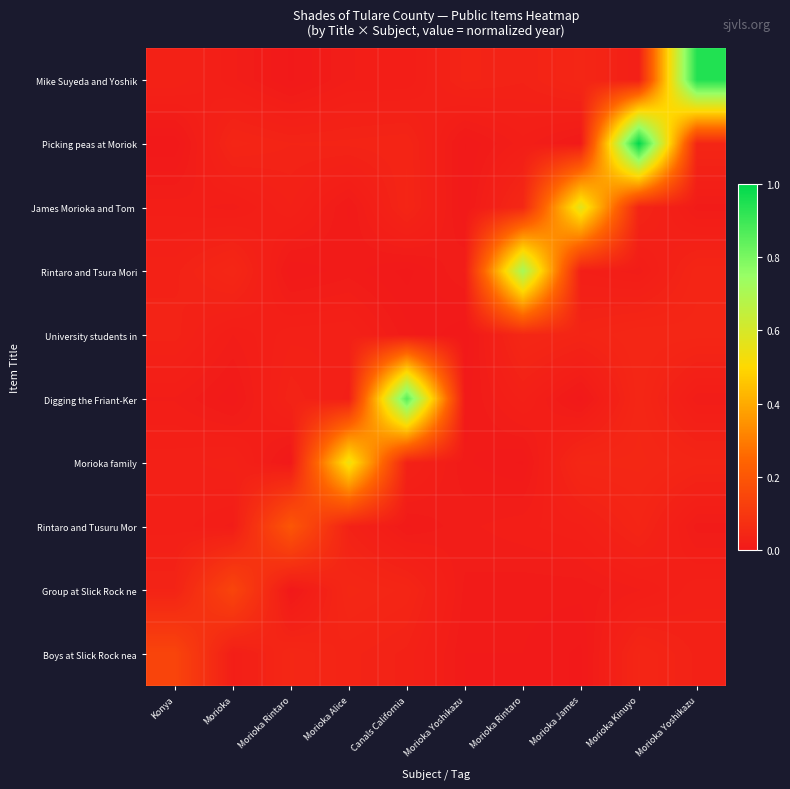

Rank the series at Morioka Kinuyo from lowest to highest value.

Rintaro and Tsura Mori, Group at Slick Rock ne, Mike Suyeda and Yoshik, James Morioka and Tom, Rintaro and Tusuru Mor, Boys at Slick Rock nea, Digging the Friant-Ker, University students in, Morioka family, Picking peas at Moriok